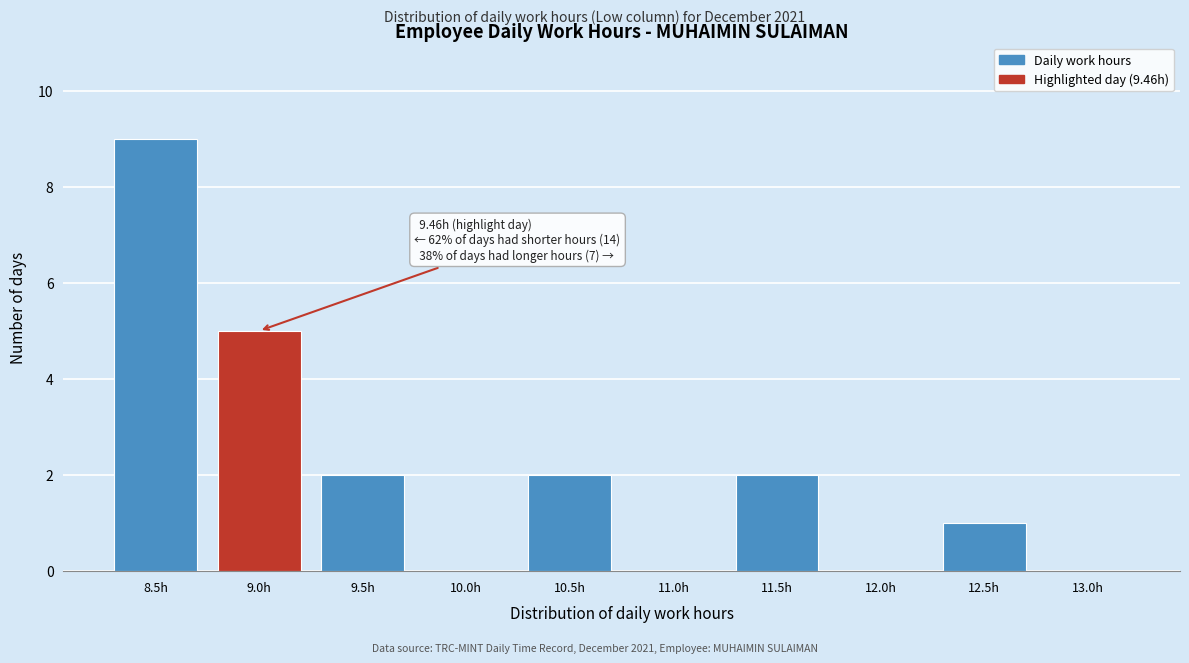

Reading left to right, list all the values displayed in this chart.

8.5h=9	9.0h=5	9.5h=2	10.0h=0	10.5h=2	11.0h=0	11.5h=2	12.0h=0	12.5h=1	13.0h=0